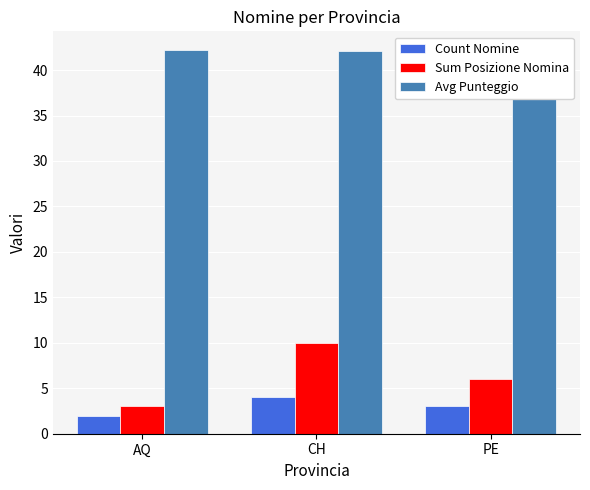

Rank the series at AQ from highest to lowest value.

Avg Punteggio, Sum Posizione Nomina, Count Nomine